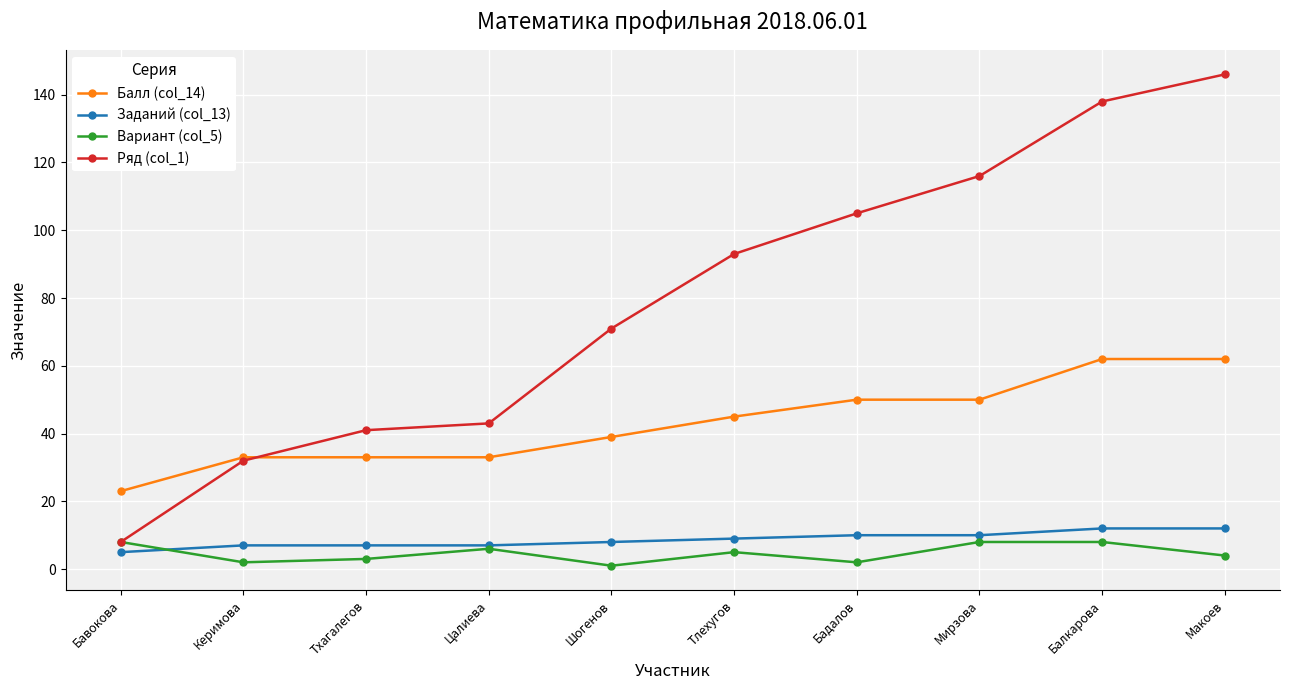

Reading left to right, transcribe all the data shown in this chart.

Балл (col_14): Бавокова=23	Керимова=33	Тхагалегов=33	Цалиева=33	Шогенов=39	Тлехугов=45	Бадалов=50	Мирзова=50	Балкарова=62	Макоев=62
Заданий (col_13): Бавокова=5	Керимова=7	Тхагалегов=7	Цалиева=7	Шогенов=8	Тлехугов=9	Бадалов=10	Мирзова=10	Балкарова=12	Макоев=12
Вариант (col_5): Бавокова=8	Керимова=2	Тхагалегов=3	Цалиева=6	Шогенов=1	Тлехугов=5	Бадалов=2	Мирзова=8	Балкарова=8	Макоев=4
Ряд (col_1): Бавокова=8	Керимова=32	Тхагалегов=41	Цалиева=43	Шогенов=71	Тлехугов=93	Бадалов=105	Мирзова=116	Балкарова=138	Макоев=146